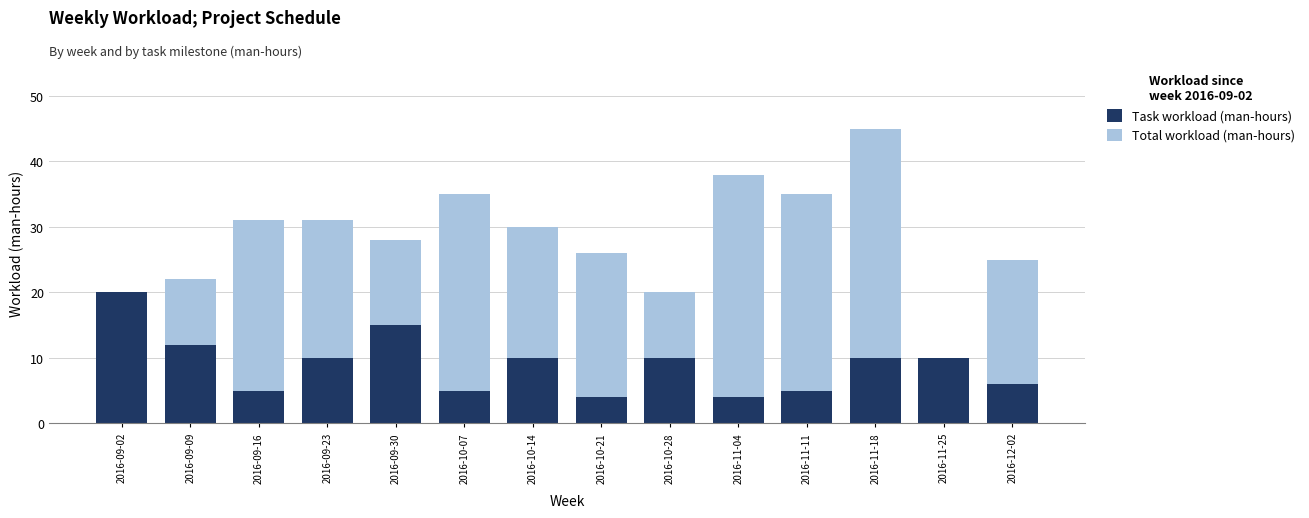

At which category does the chart reach its minimum across all series?

2016-10-21